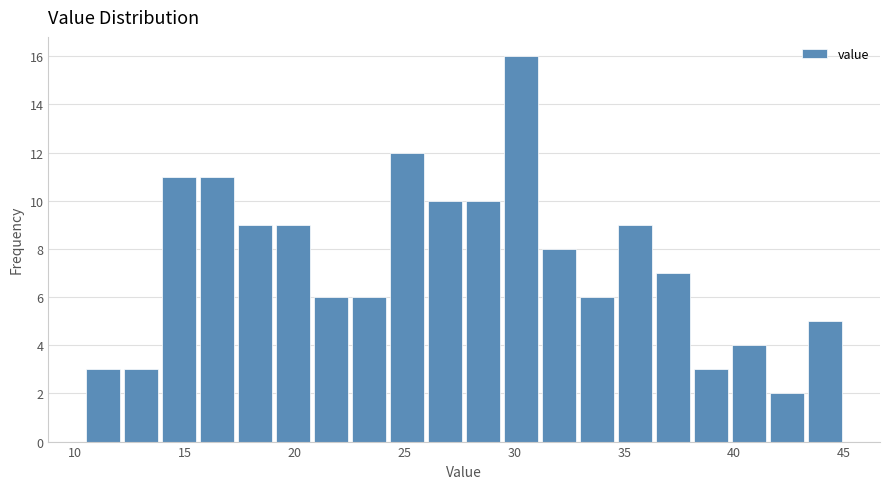

Around what value on the x-axis is the tallest bar? Give the approximate position of its centre, as read against the axis.

30.5